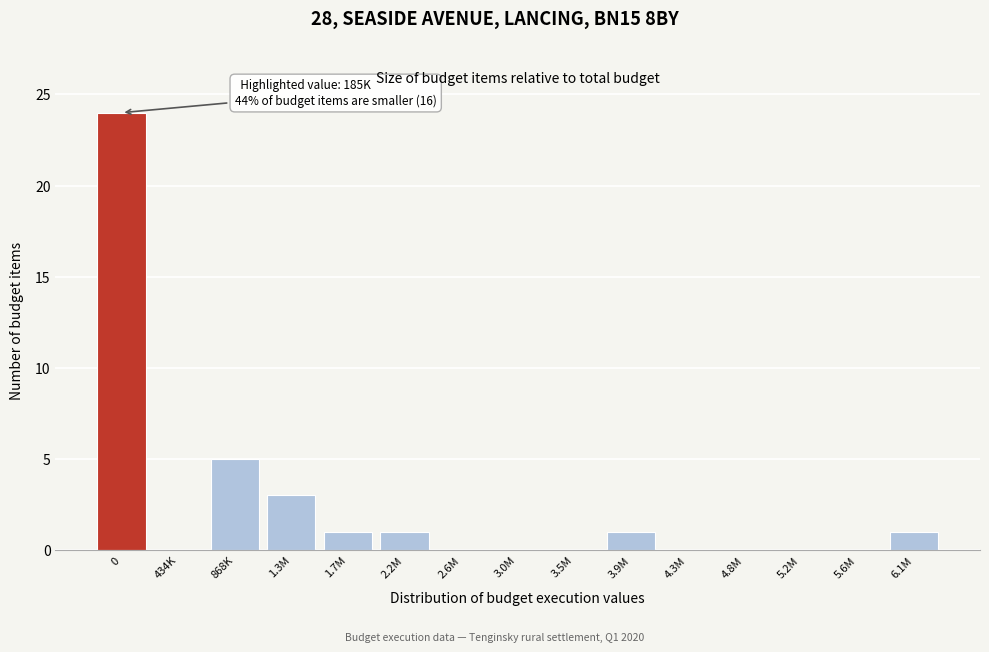

Reading left to right, list all the values displayed in this chart.

0=24	434K=0	868K=5	1.3M=3	1.7M=1	2.2M=1	2.6M=0	3.0M=0	3.5M=0	3.9M=1	4.3M=0	4.8M=0	5.2M=0	5.6M=0	6.1M=1